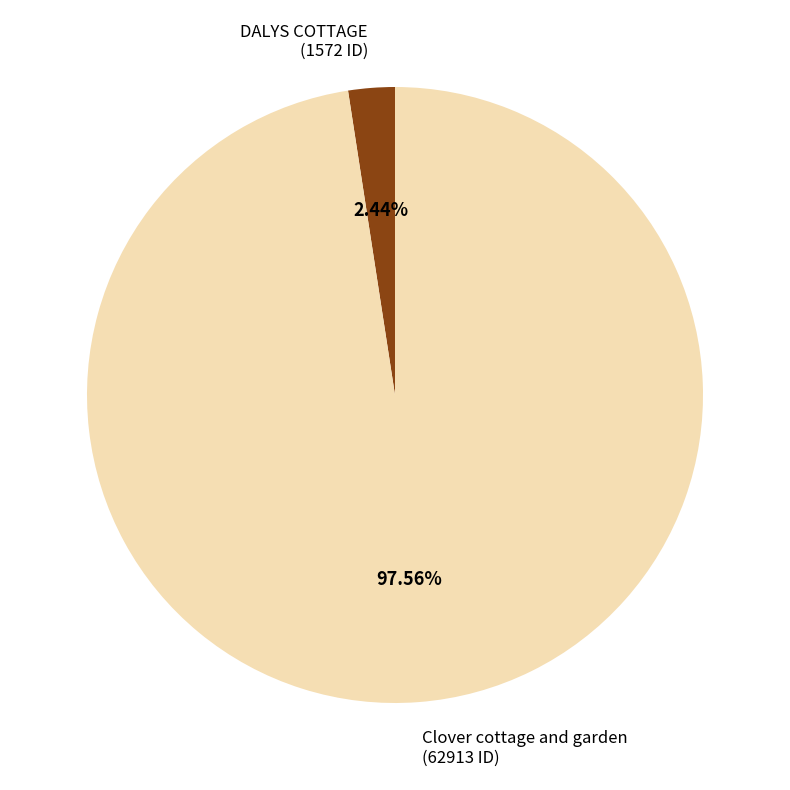

Between Clover cottage and garden and DALYS COTTAGE, which is larger?

Clover cottage and garden